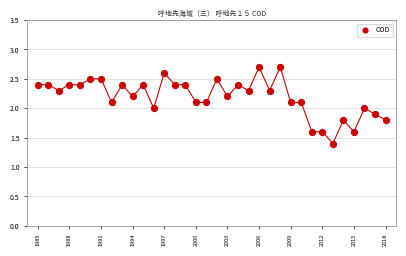

What is the range of X values (max minus min)?

33.0